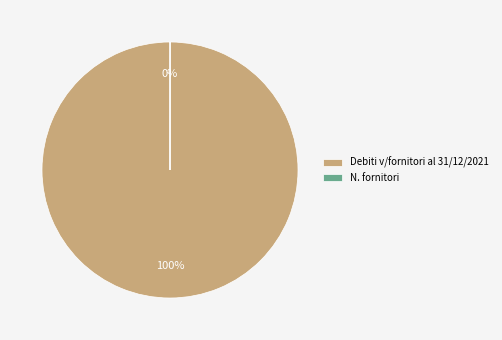

Is there a majority slice in this chart?

Yes